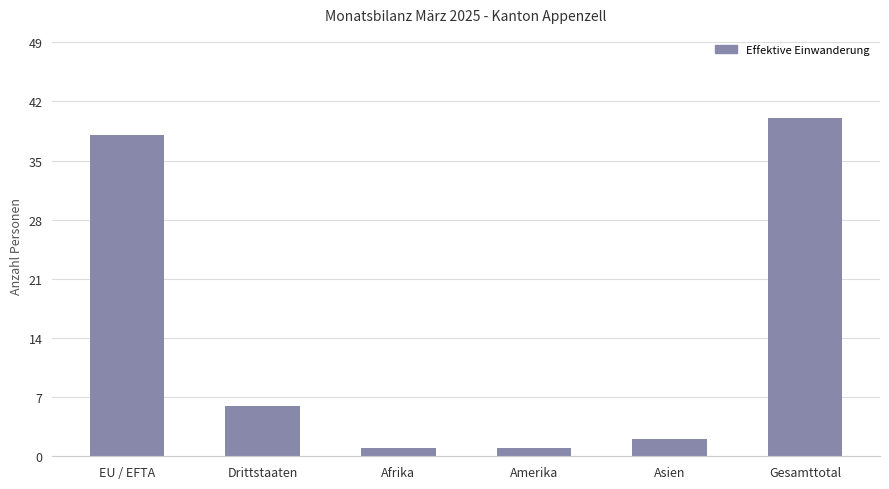

What is the value of the 6th bar from the left?

40